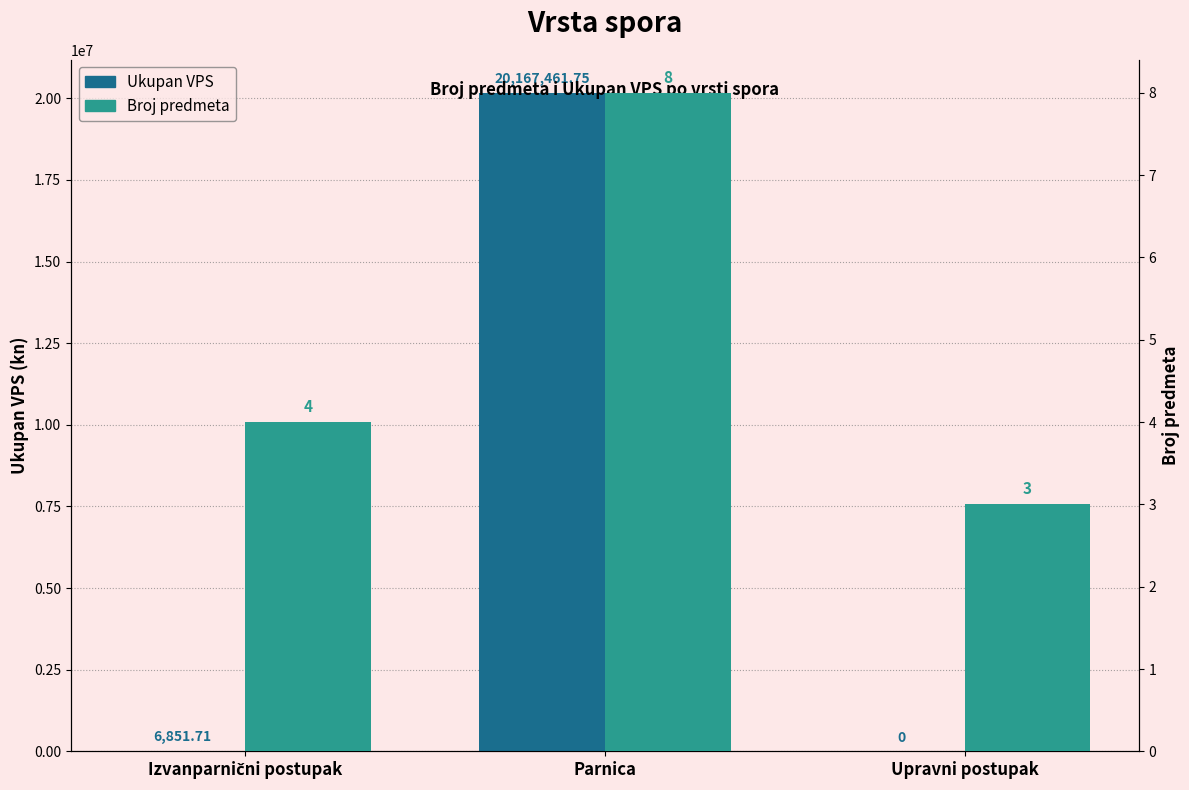

What position from the right is Parnica?

2